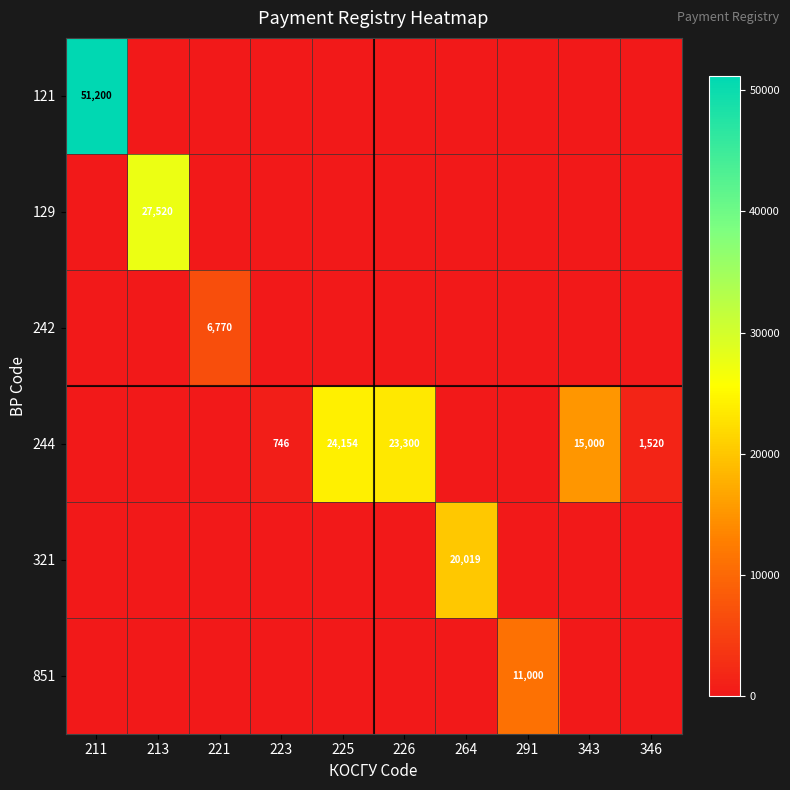

At which category is the sum across all series the highest?

211